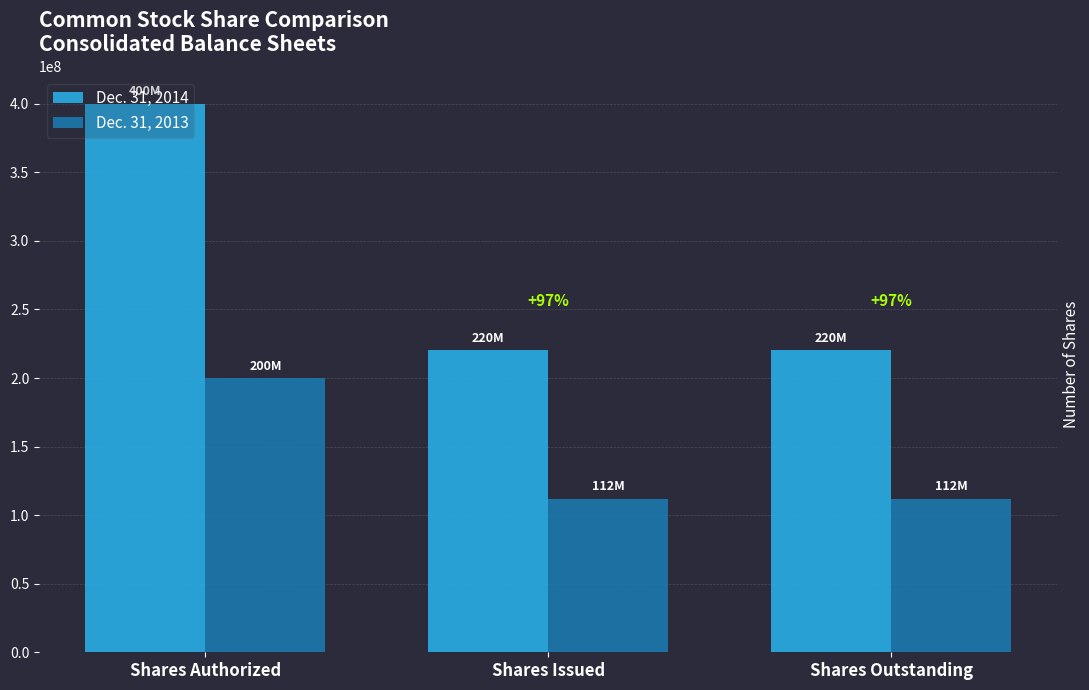

Reading left to right, transcribe all the data shown in this chart.

Dec. 31, 2014: Shares Authorized=400000000	Shares Issued=220161120	Shares Outstanding=220161120
Dec. 31, 2013: Shares Authorized=200000000	Shares Issued=111973203	Shares Outstanding=111973203